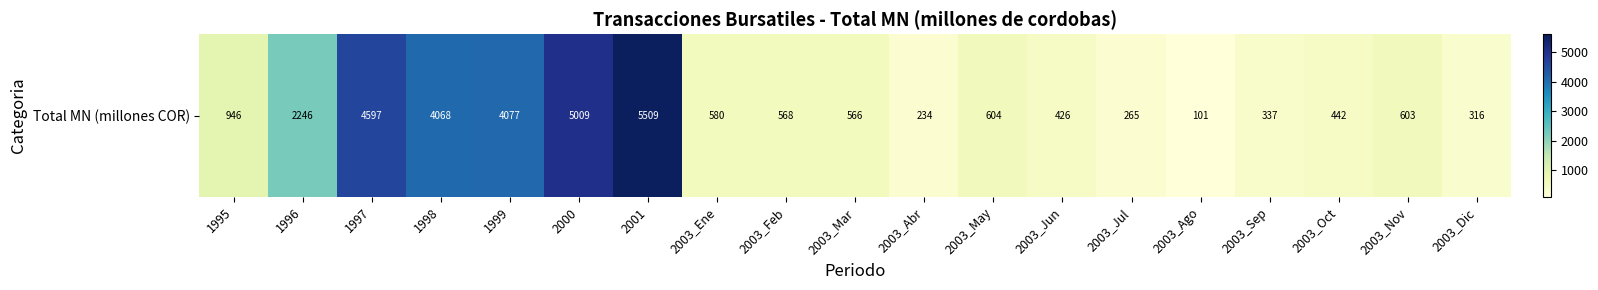

What is the approximate value at 2003_Oct?

442.0